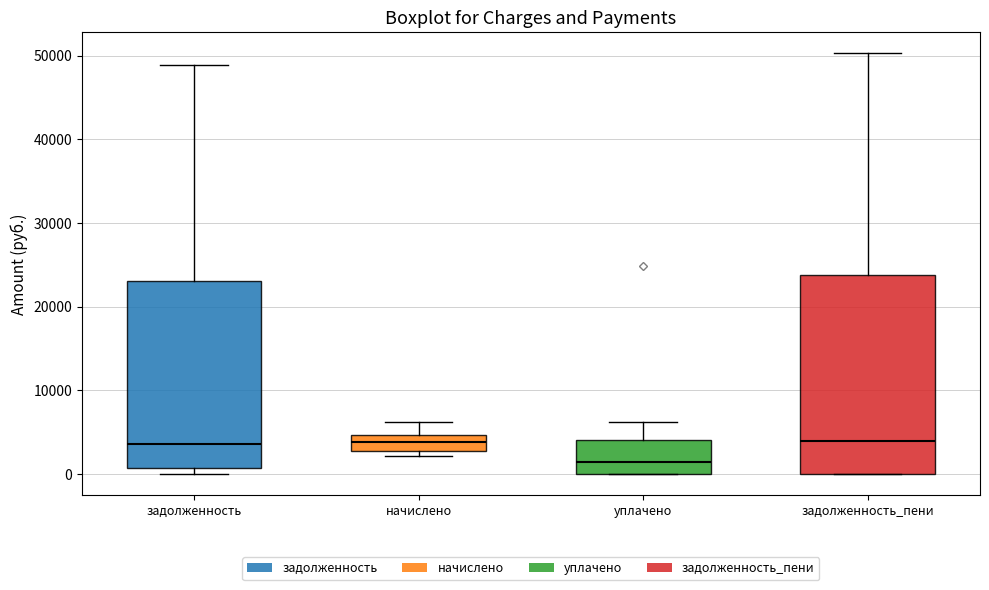

Reading left to right, transcribe this box plot: for each box, give where its median line is, the range the box spans, and where its two whiskers end, as read against the y-axis. The values are not printed on the chart, so give them approximately, as read against the axis.

задолженность: median 4000, box 1000 to 23000, whiskers 0 to 49000
начислено: median 4000, box 3000 to 5000, whiskers 2000 to 6000
уплачено: median 1000, box 0 to 4000, whiskers 0 to 6000
задолженность_пени: median 4000, box 0 to 24000, whiskers 0 to 50000